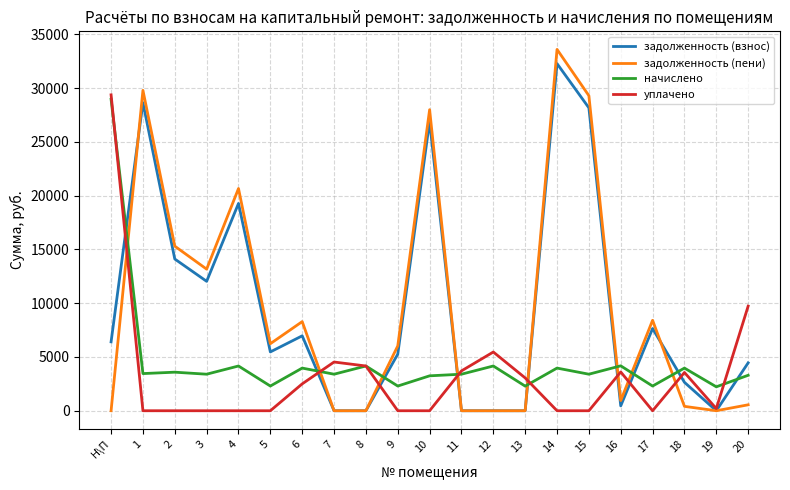

True or false: начислено and задолженность (пени) cross at least once.

True